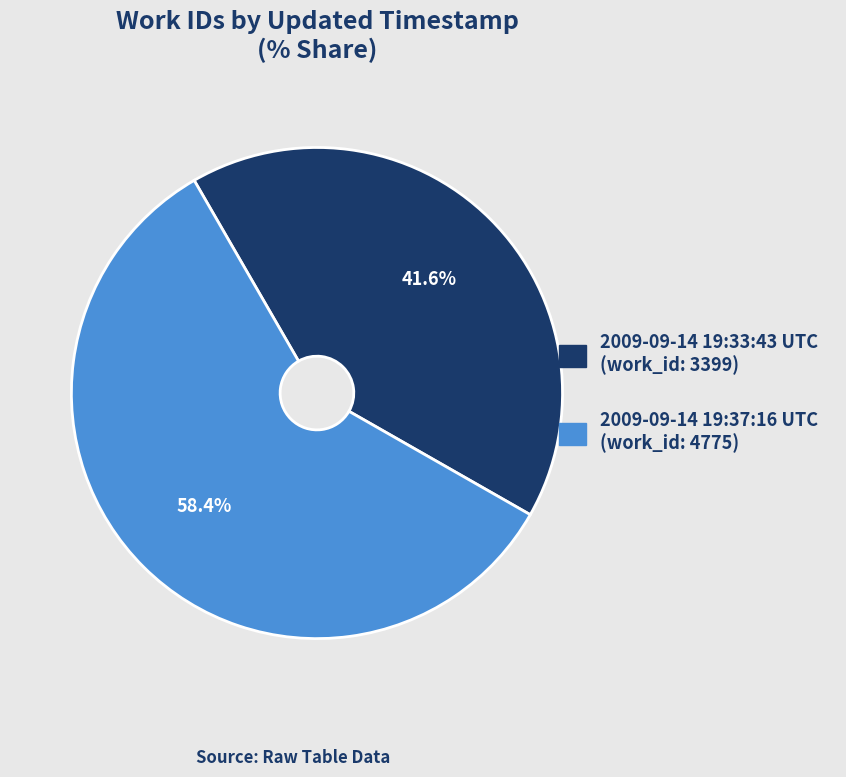

How many slices are in this pie chart?

2